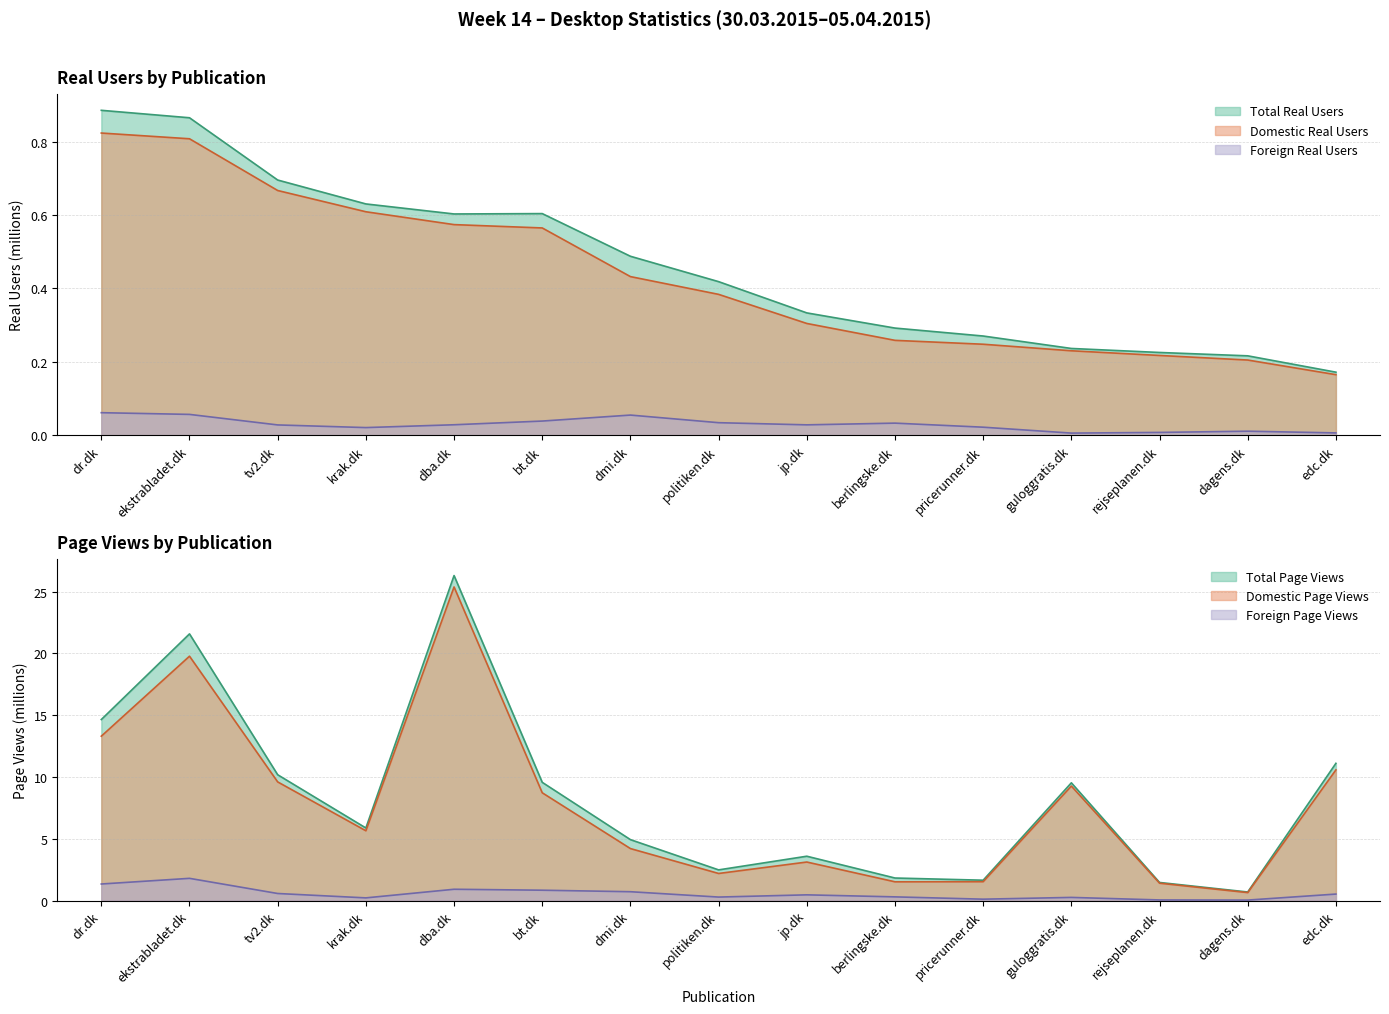

Which series has the largest total across all categories?

Total Page Views